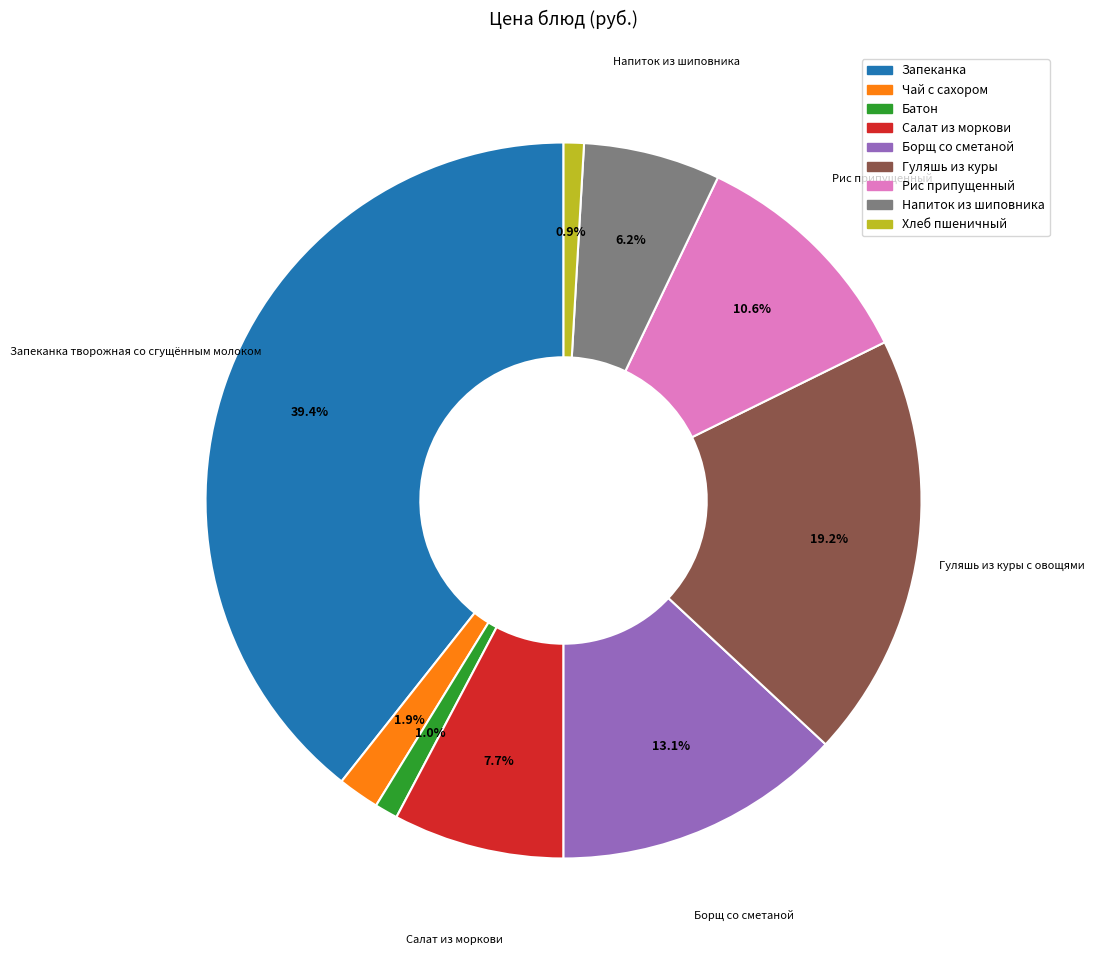

Does any single category account for the majority?

No